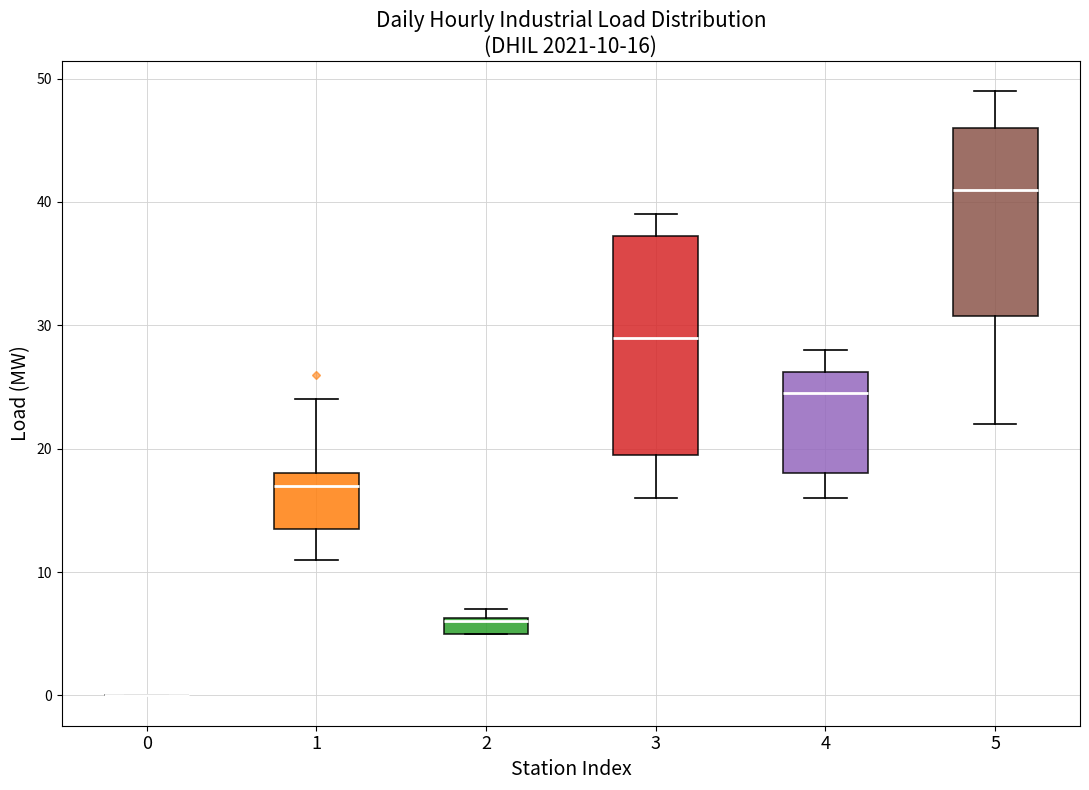

Comparing the boxes themselves (not the whiskers), which one is the tallest?

3